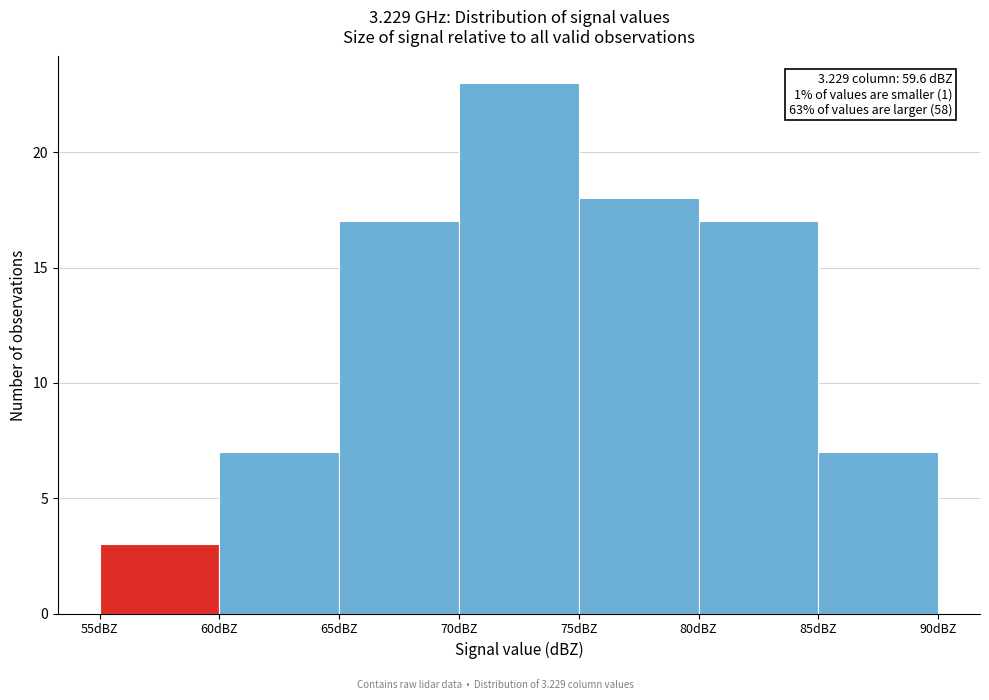

Over which range of the x-axis is the bar tallest?

70 to 75